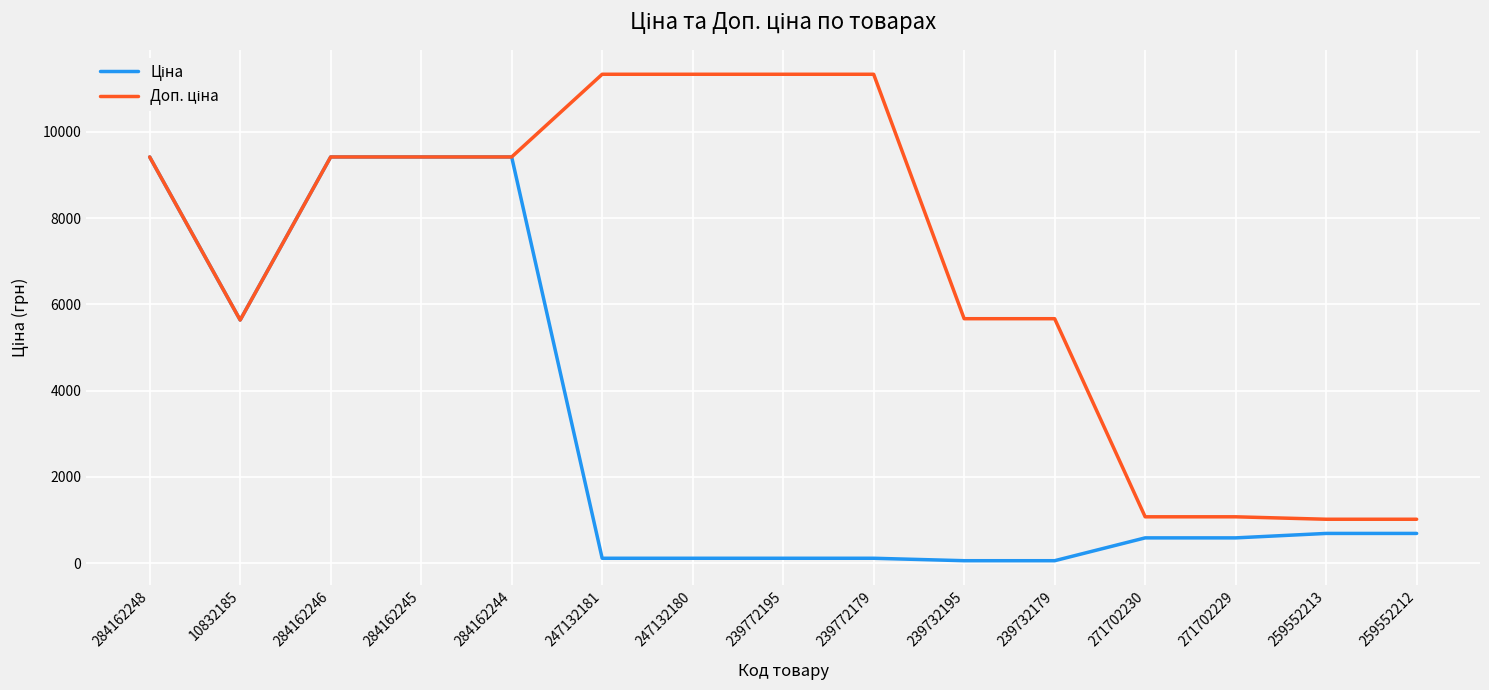

What is the greatest value displayed?

11334.0